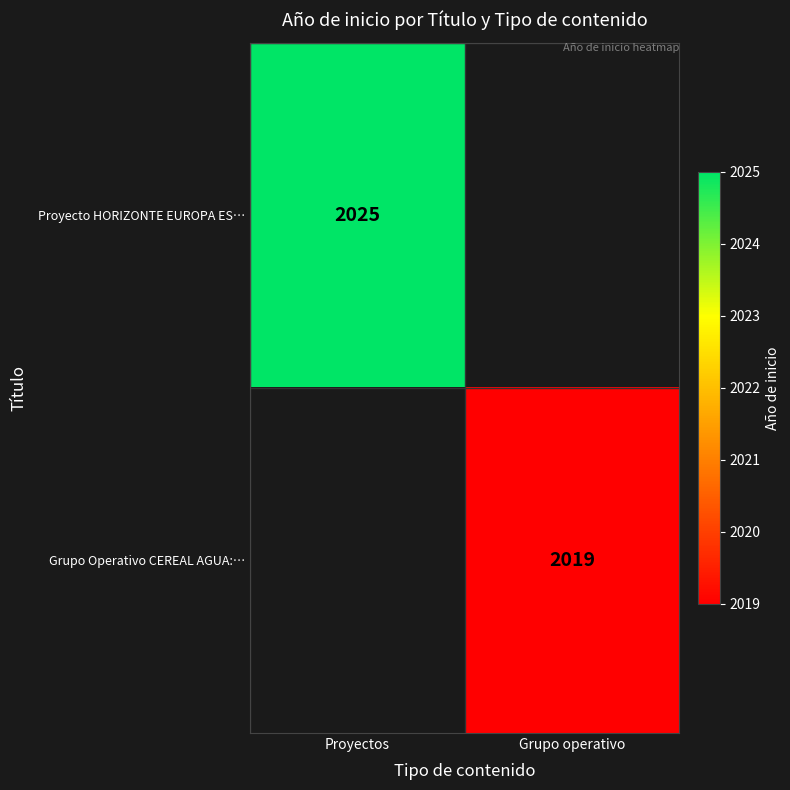

Count the number of data series in this chart.

2